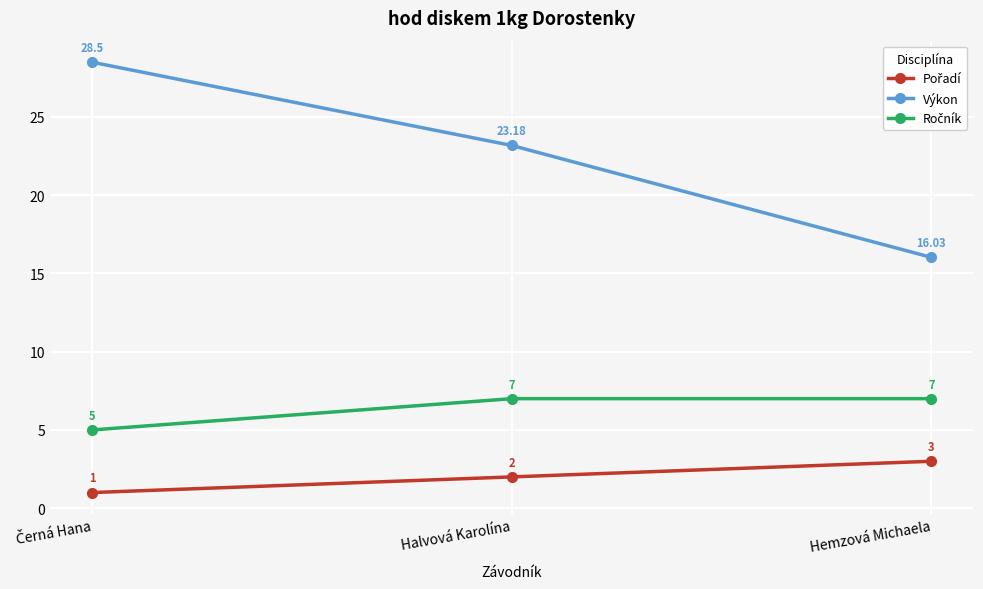

What is the label of the 3rd point from the left?

Hemzová Michaela